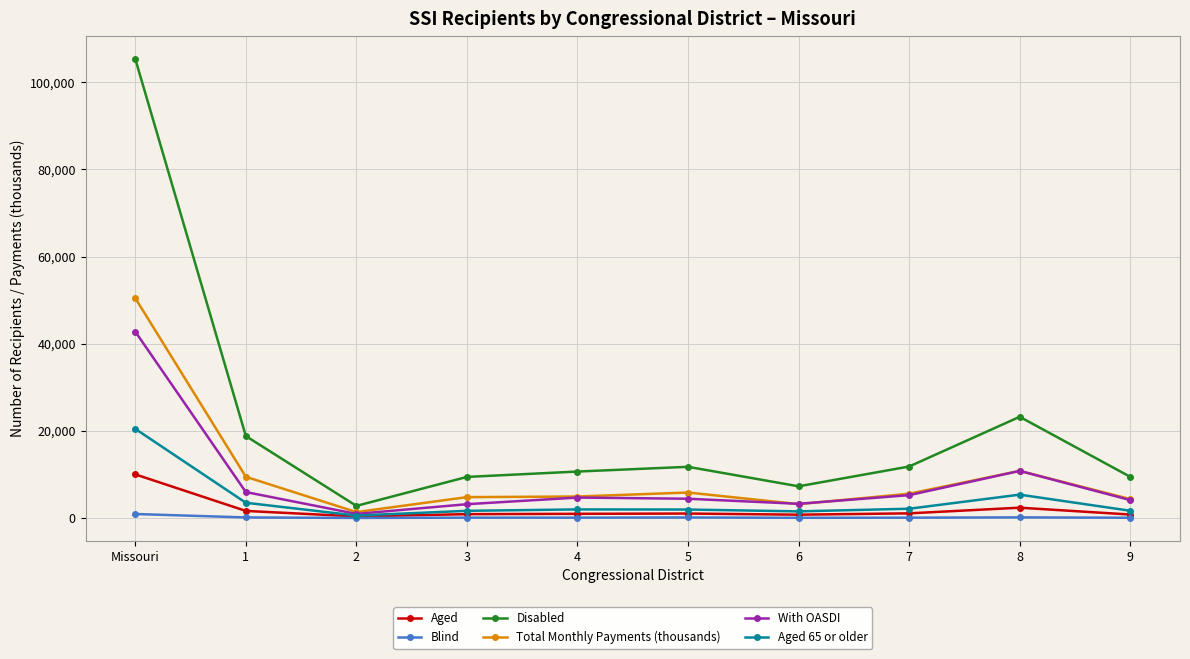

Which series has the widest spread of values?

Disabled